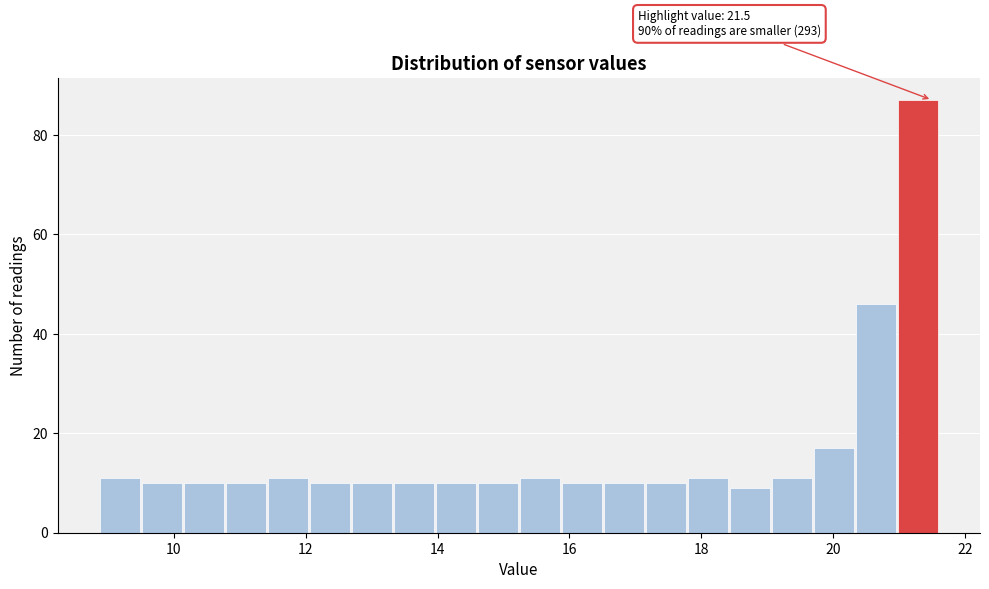

Around what value on the x-axis is the tallest bar? Give the approximate position of its centre, as read against the axis.

21.2